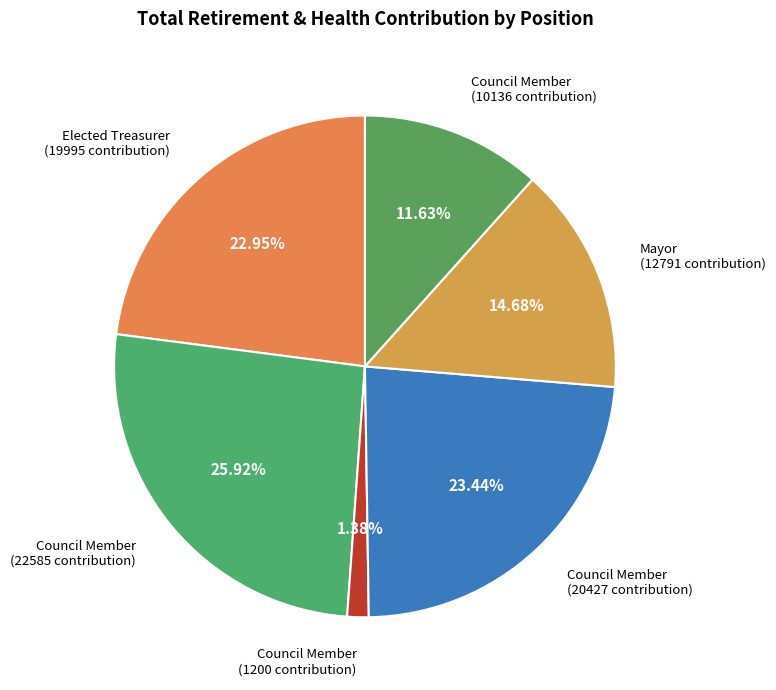

Which slice is the smallest?

Council Member (1200)